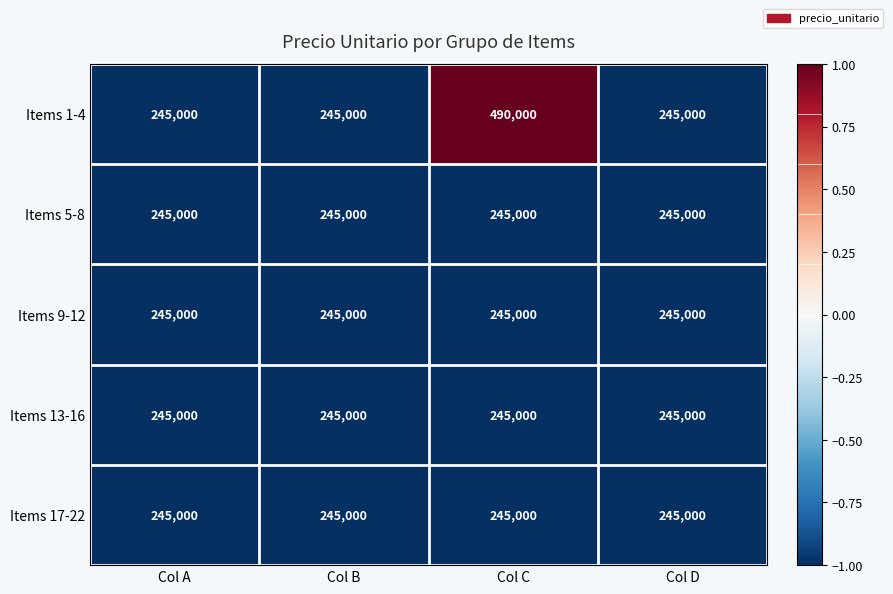

What is the difference between the highest and lowest values at Col C?

245000